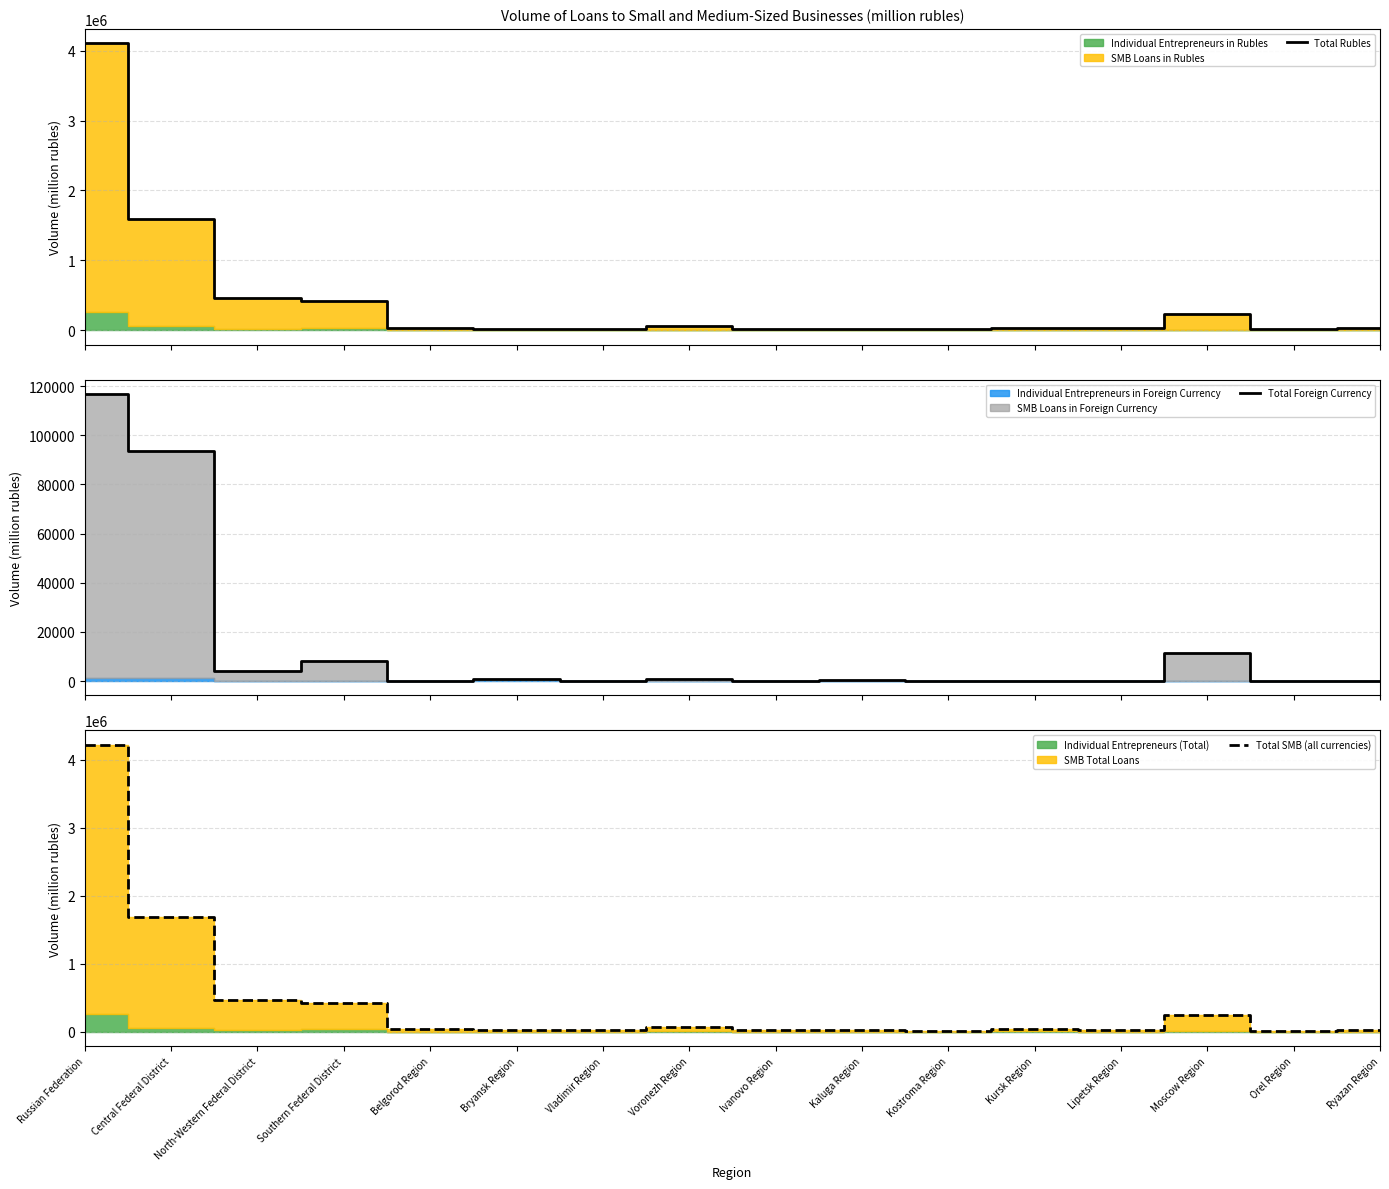

Reading left to right, transcribe all the data shown in this chart.

Total Rubles: Russian Federation=4105019	Central Federal District=1593630	North-Western Federal District=467711	Southern Federal District=412571	Belgorod Region=37018	Bryansk Region=19922	Vladimir Region=24711	Voronezh Region=66632	Ivanovo Region=24650	Kaluga Region=25335	Kostroma Region=13691	Kursk Region=34223	Lipetsk Region=26383	Moscow Region=236772	Orel Region=16257	Ryazan Region=30036
Total Foreign Currency: Russian Federation=116791	Central Federal District=93404	North-Western Federal District=4219	Southern Federal District=8121	Belgorod Region=17	Bryansk Region=875	Vladimir Region=104	Voronezh Region=799	Ivanovo Region=40	Kaluga Region=592	Kostroma Region=0	Kursk Region=109	Lipetsk Region=0	Moscow Region=11237	Orel Region=8	Ryazan Region=0
Total SMB (all currencies): Russian Federation=4221810	Central Federal District=1687034	North-Western Federal District=471930	Southern Federal District=420692	Belgorod Region=37035	Bryansk Region=20797	Vladimir Region=24815	Voronezh Region=67431	Ivanovo Region=24690	Kaluga Region=25927	Kostroma Region=13691	Kursk Region=34332	Lipetsk Region=26383	Moscow Region=248009	Orel Region=16265	Ryazan Region=30036